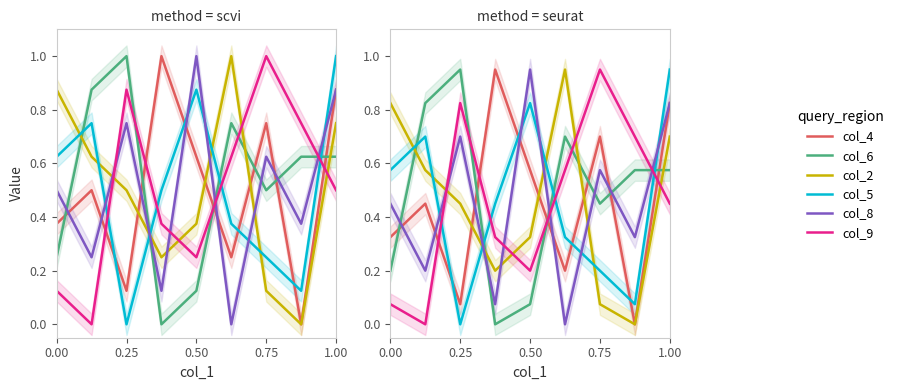

Does the chart have visible grid lines?

No